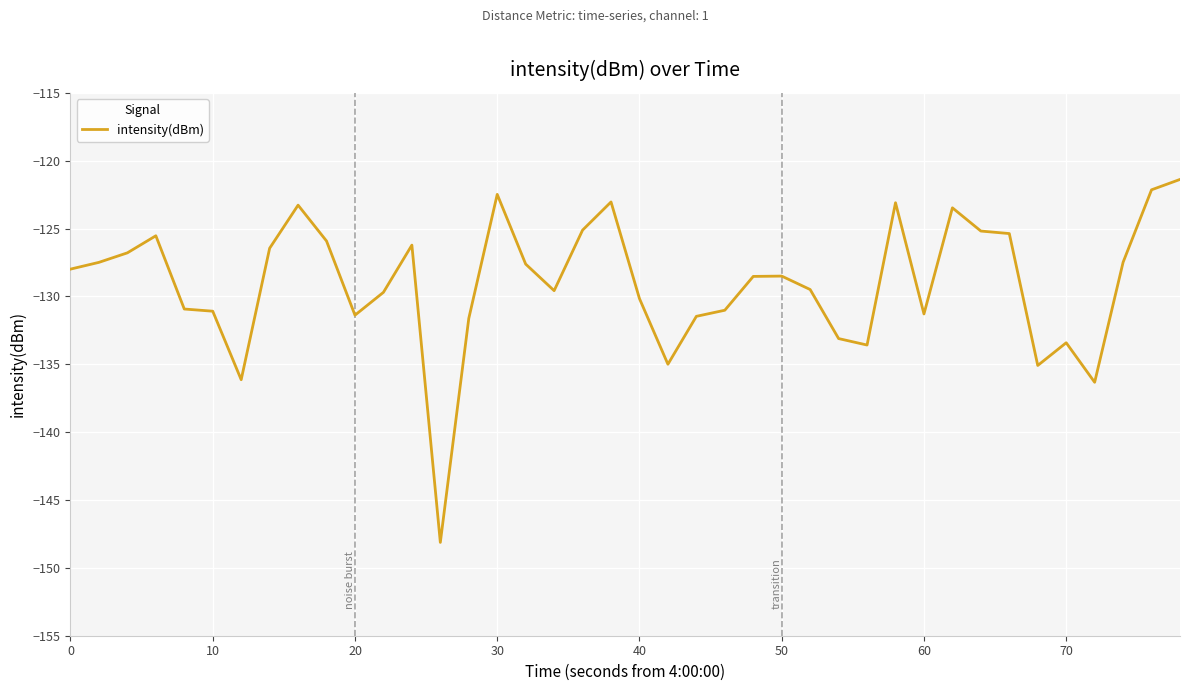

What is the minimum value shown in the chart?

-148.1